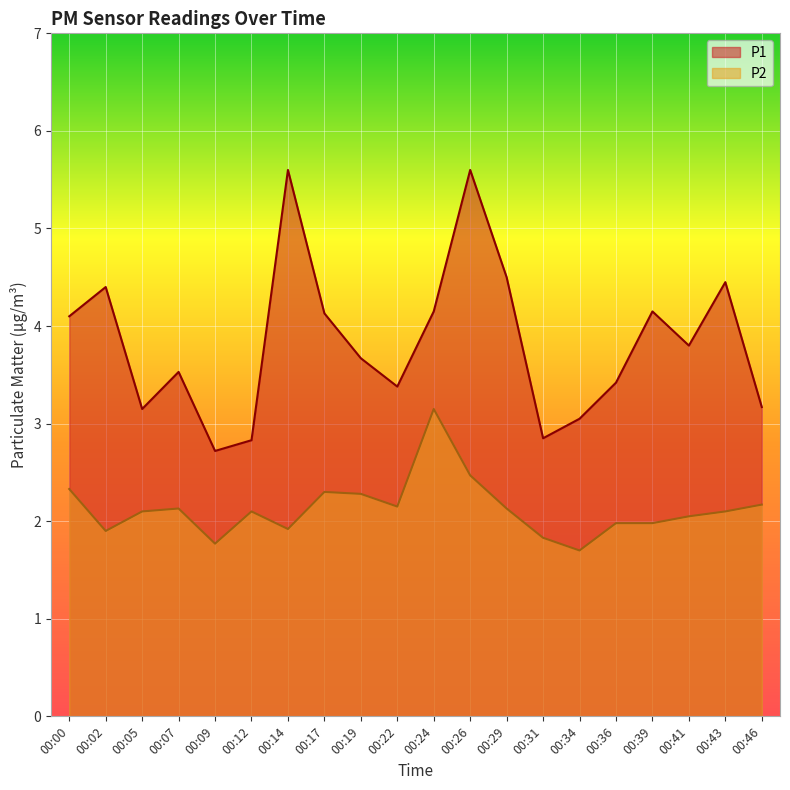

What is the approximate value of P1 at 00:19?

3.7